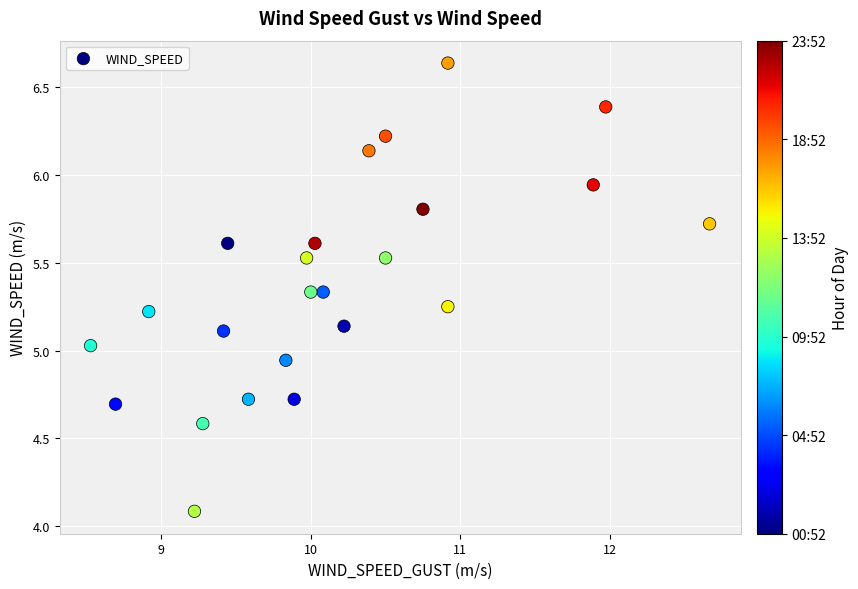

What is the range of Y values (max minus min)?

2.6